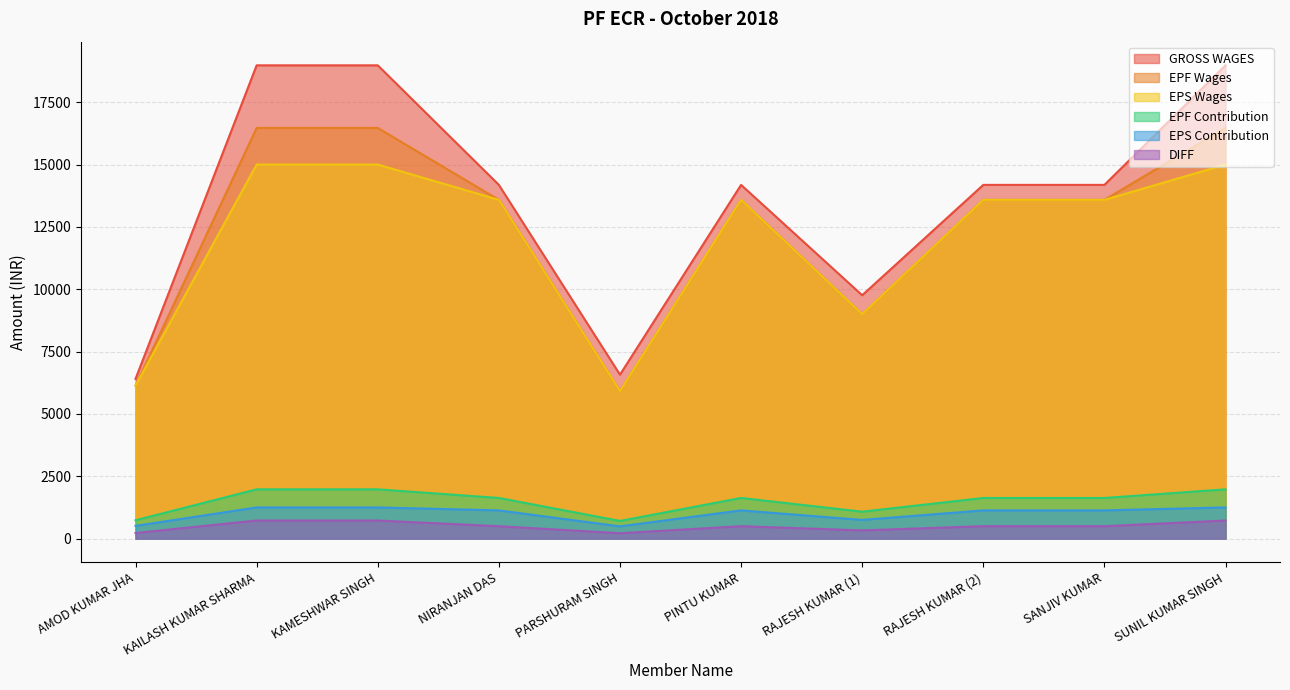

What are all the series names shown in the legend?

GROSS WAGES, EPF Wages, EPS Wages, EPF Contribution, EPS Contribution, DIFF